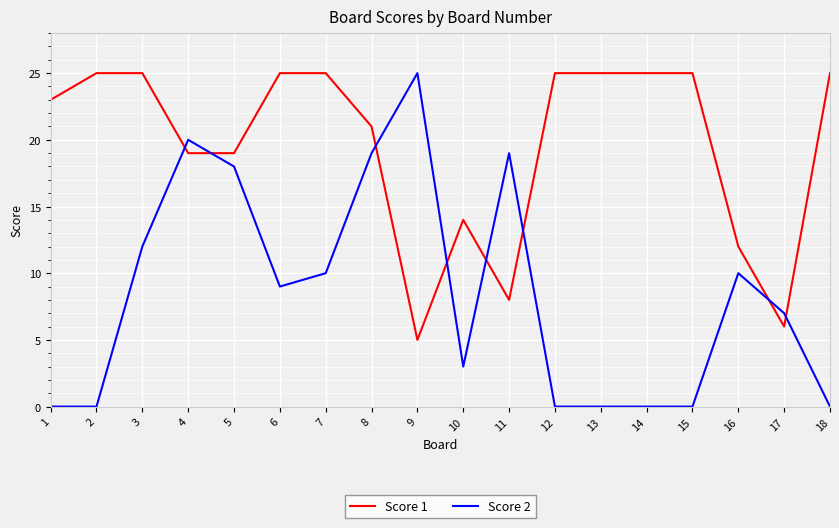

Where do Score 1 and Score 2 first cross each other?

3 and 4